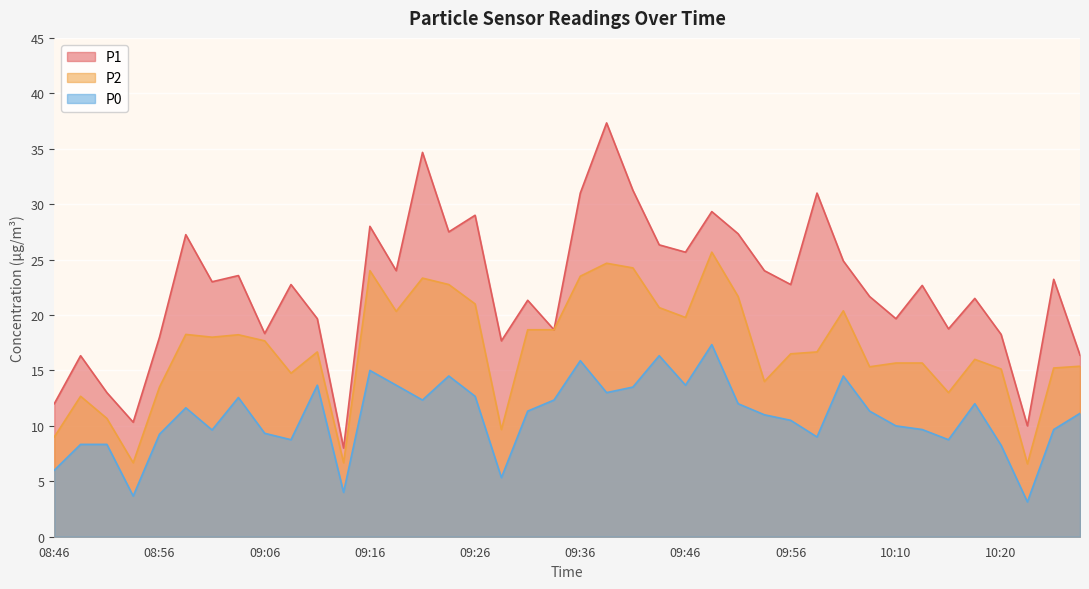

At which category does P0 reach its first local peak?

08:59